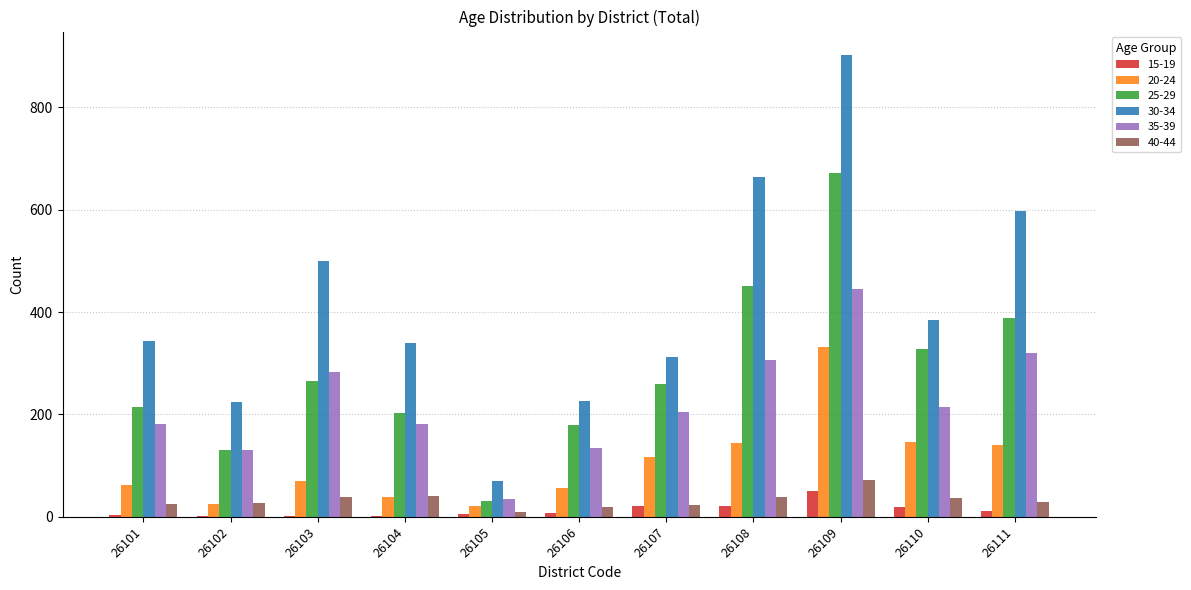

Where is 30-34 nearest to the value 486?

26103